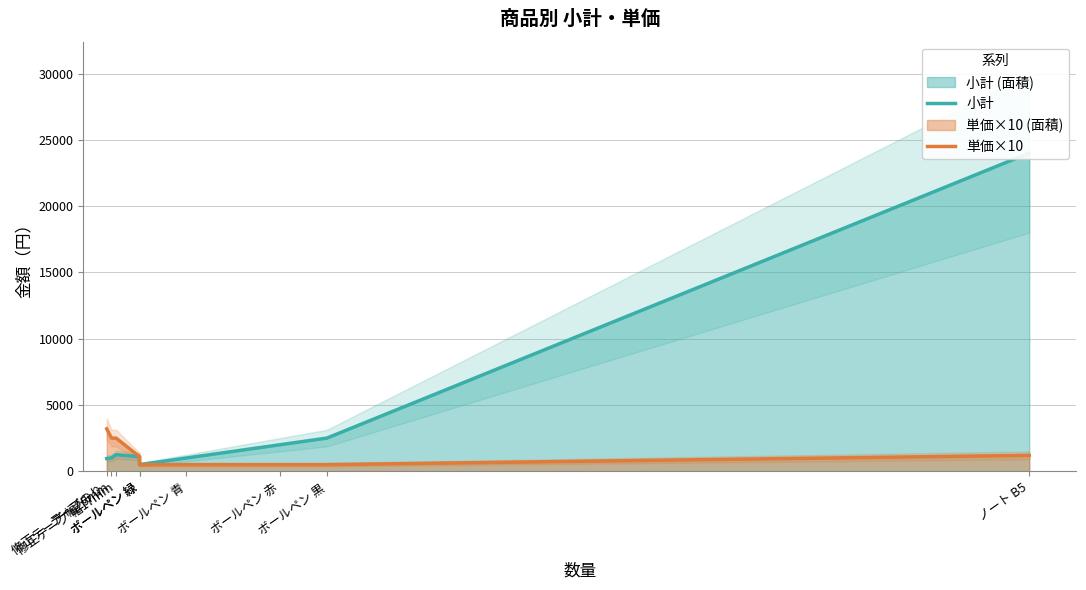

Which series has the largest total across all categories?

小計